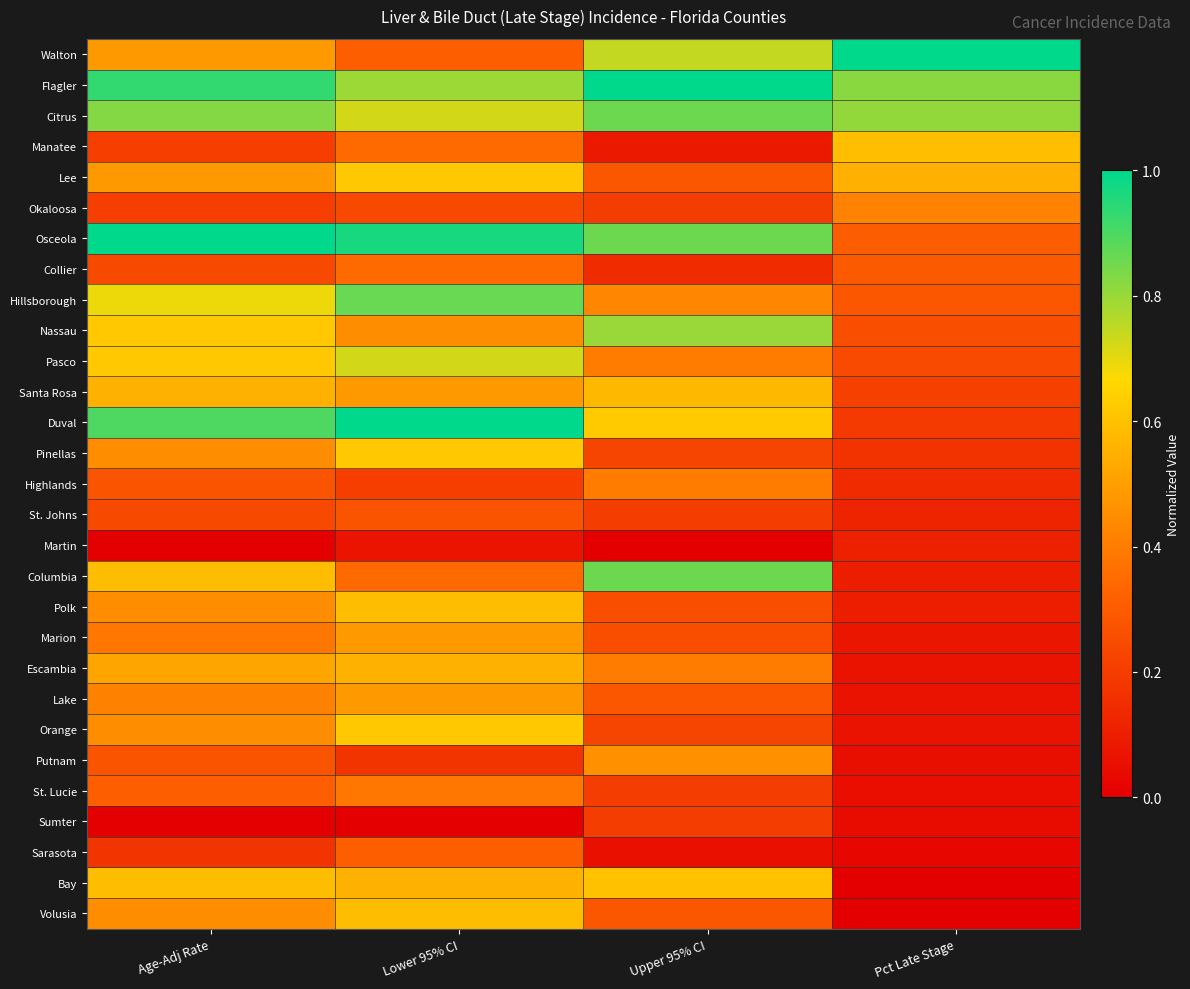

Which label corresponds to the largest value in the chart?

Pct Late Stage